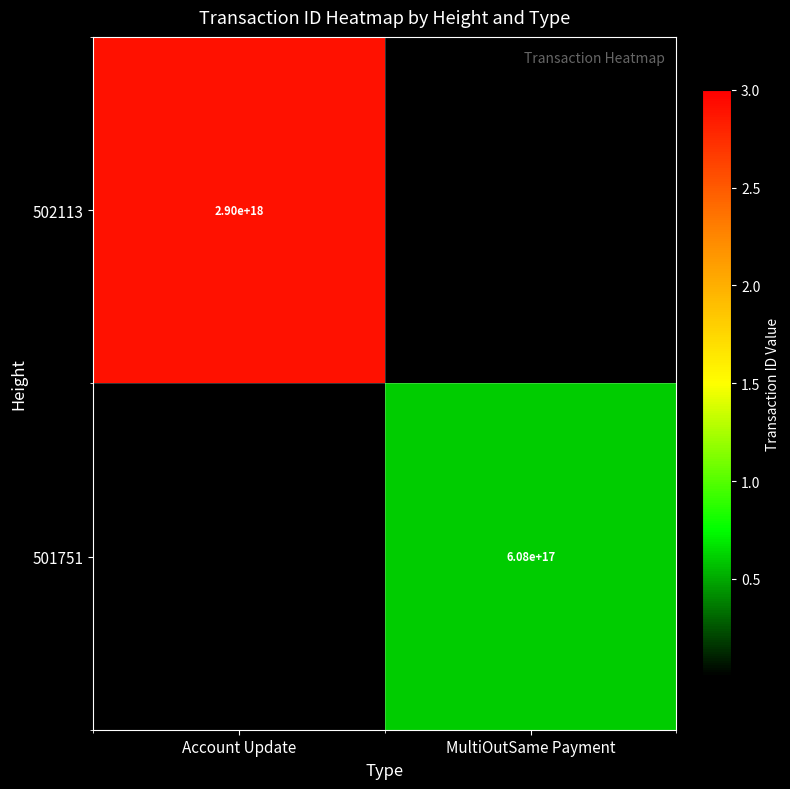

The value of 502113 at Account Update is 2900000000000000000. True or false?

True